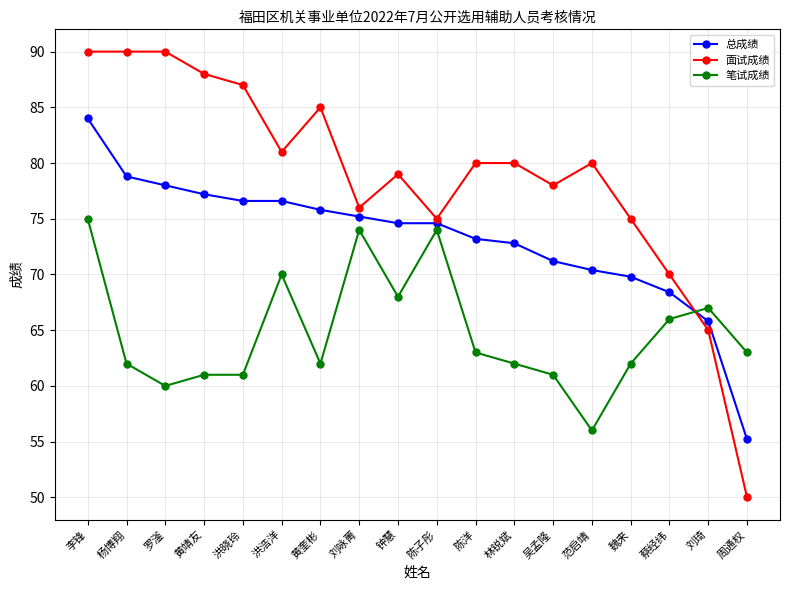

Rank the series by their maximum value, from highest to lowest.

面试成绩, 总成绩, 笔试成绩